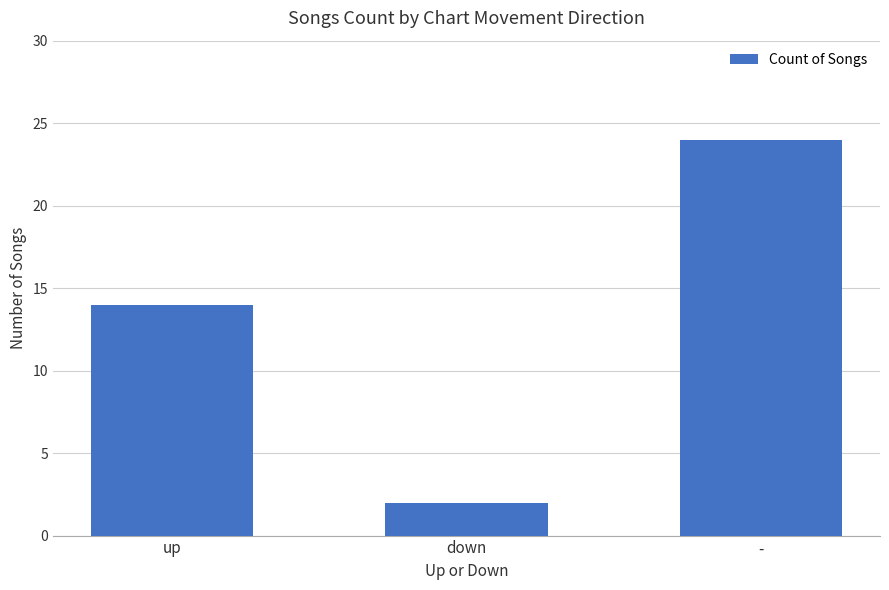

List the labels in order of value, largest first.

-, up, down